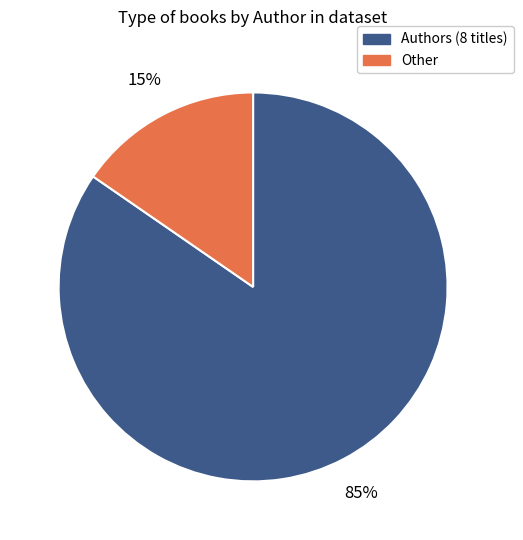

How many slices are in this pie chart?

2